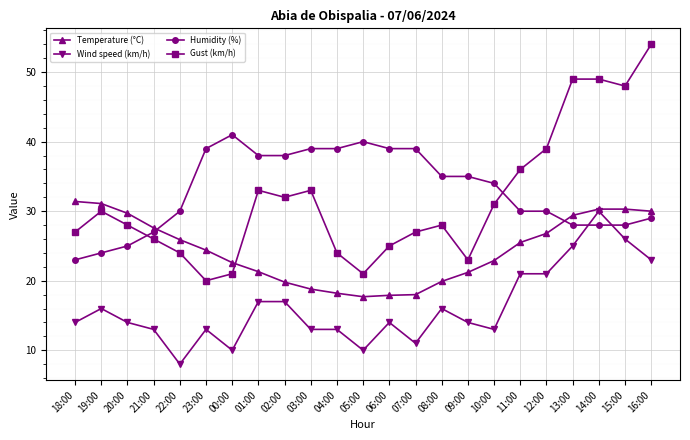

True or false: Wind speed (km/h) has a value of 14.0 at 09:00.

True